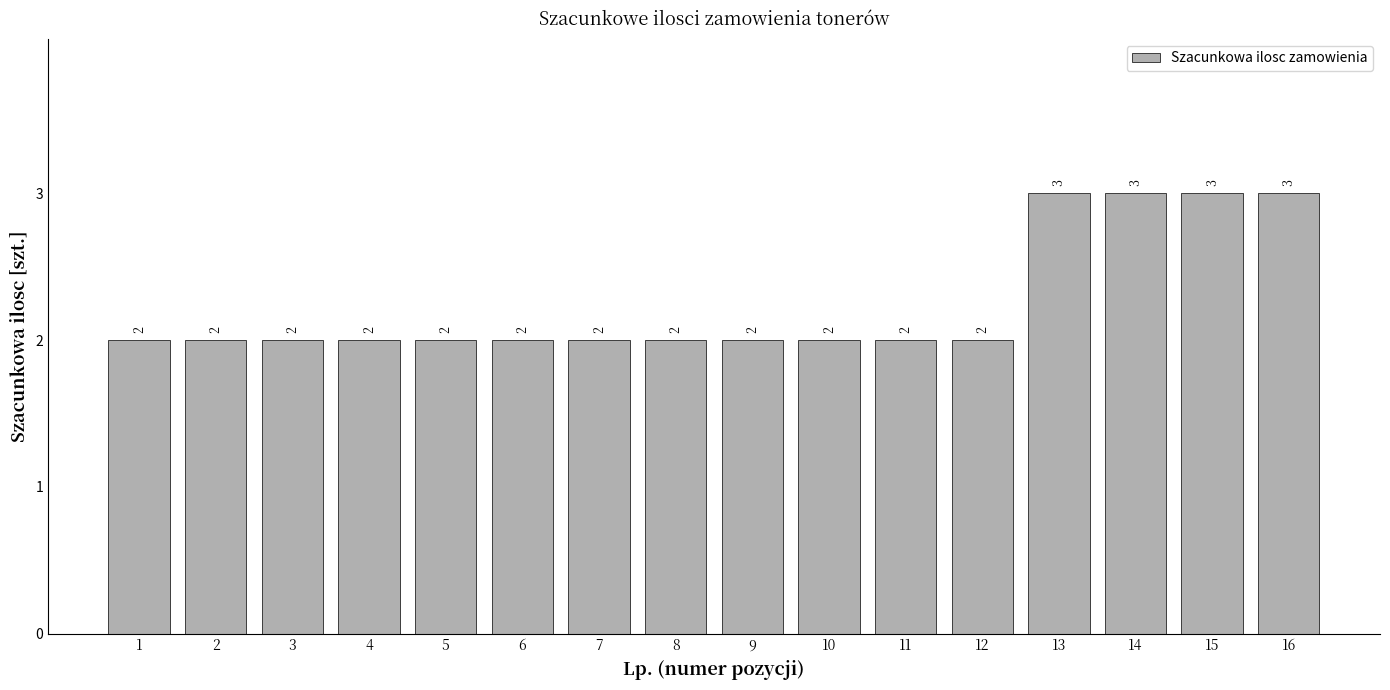

Reading right to left, extract all data points from this chart.

16=3	15=3	14=3	13=3	12=2	11=2	10=2	9=2	8=2	7=2	6=2	5=2	4=2	3=2	2=2	1=2